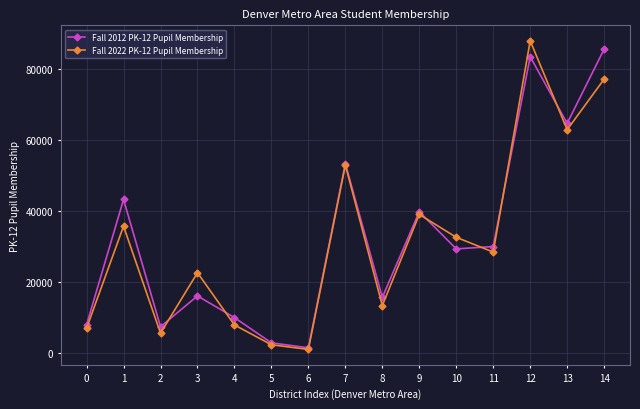

Reading left to right, list all the values displayed in this chart.

Fall 2012 PK-12 Pupil Membership: 8051	43268	7500	16163	10069	2981	1584	53368	15754	39835	29382	30041	83377	64657	85508
Fall 2022 PK-12 Pupil Membership: 7088	35747	5692	22687	8004	2441	1125	52948	13450	39051	32639	28487	87864	62872	77078